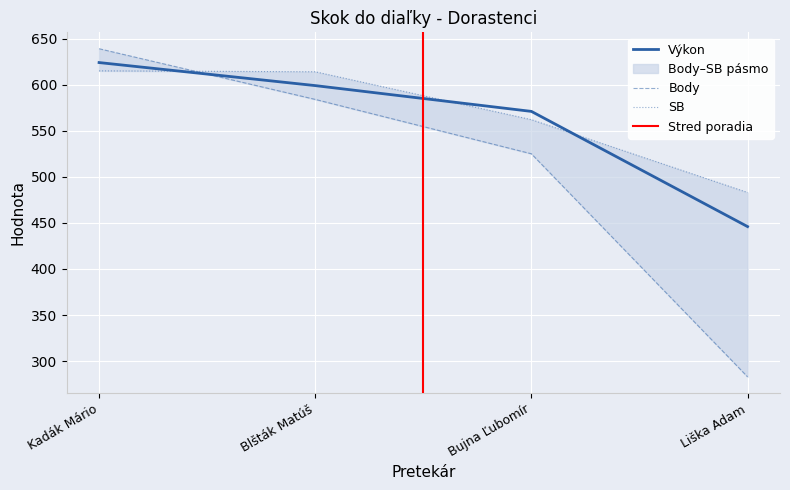

How many Body values are between 525 and 639?

3